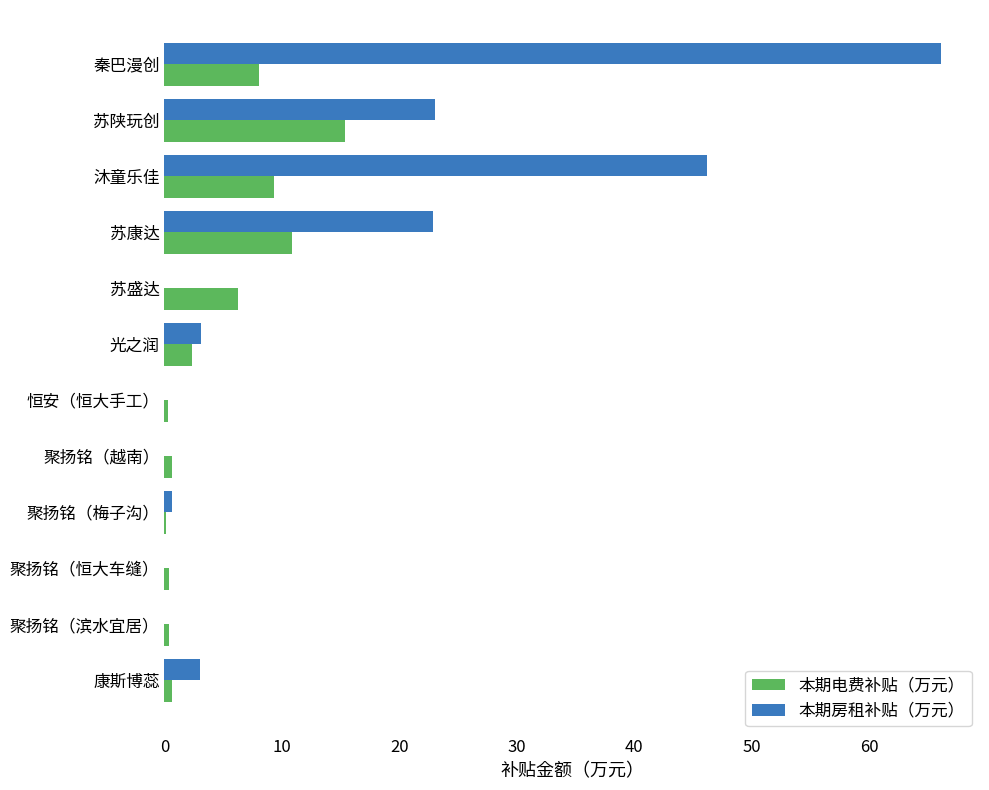

At which category is the sum across all series the highest?

秦巴漫创